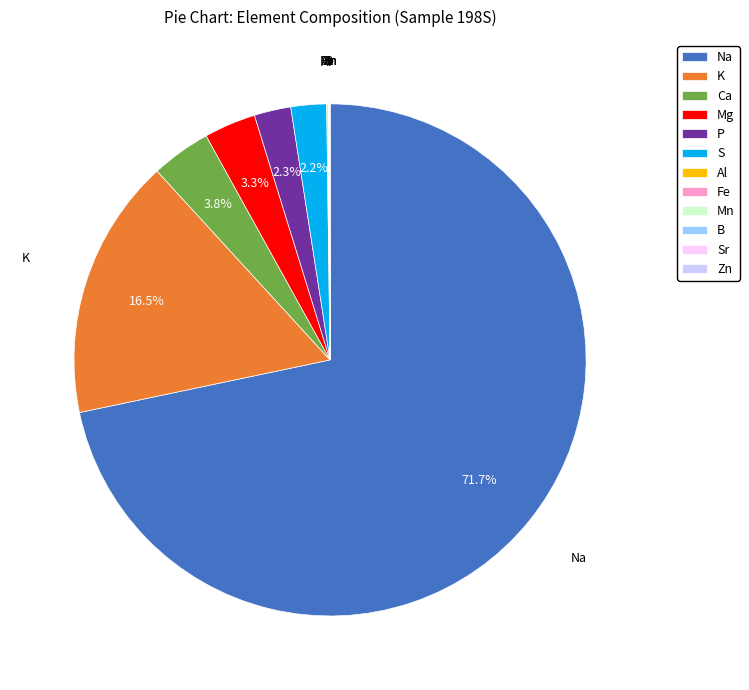

Which category accounts for the majority?

Na